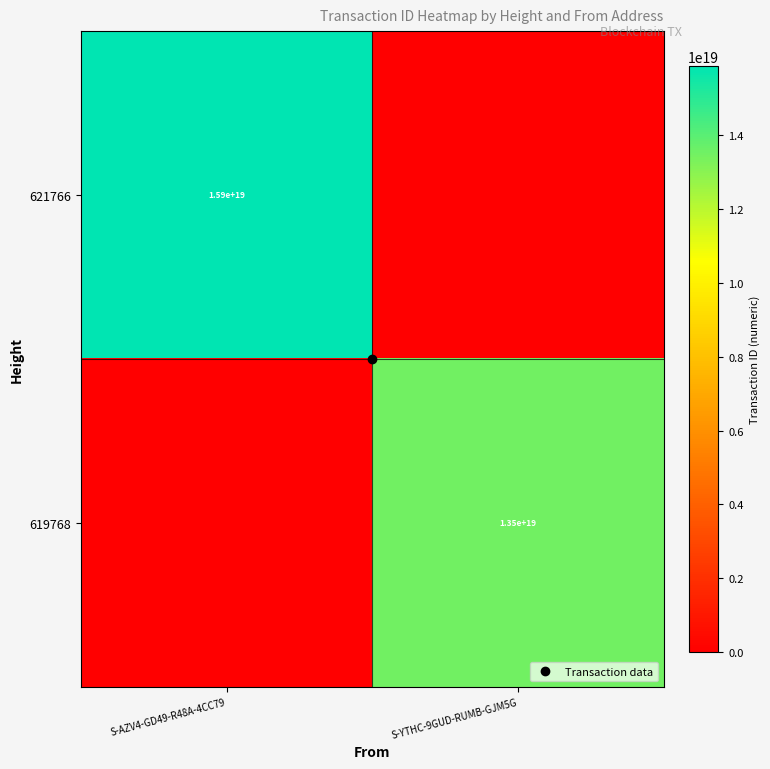

The value of 621766 at S-AZV4-GD49-R48A-4CC79 is 22906764511762845696. True or false?

False